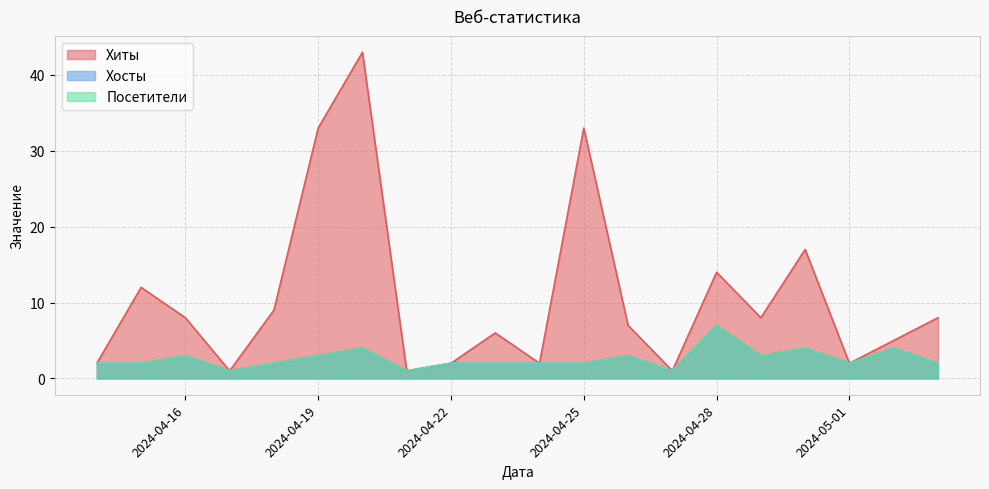

True or false: Хиты has a value of 2 at 2024-04-22.

True